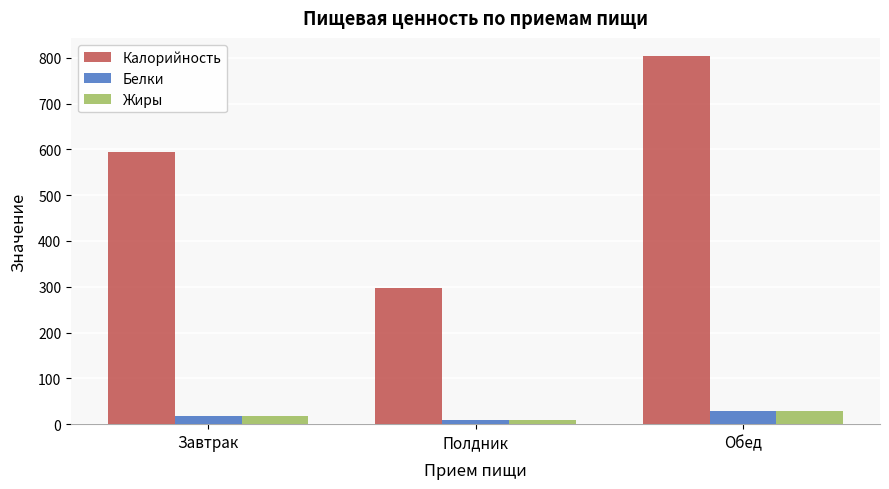

Which category has the lowest value across all series?

Полдник